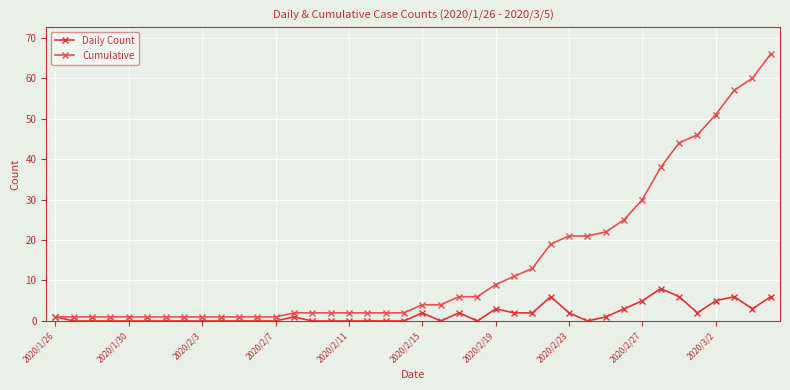

What is the value of the Cumulative point at the 29th from the left?

21